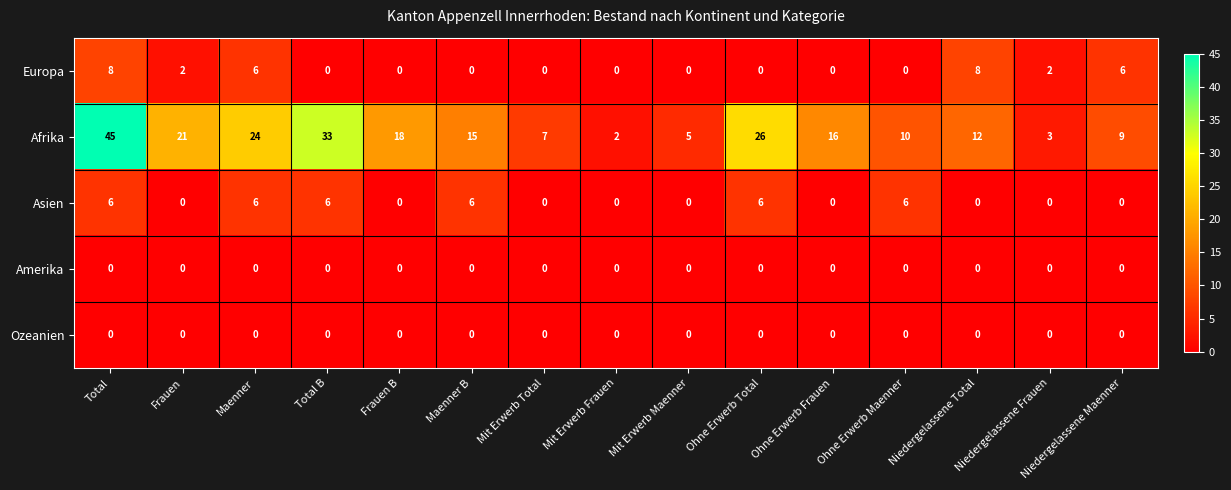

At which category is the sum across all series the highest?

Total